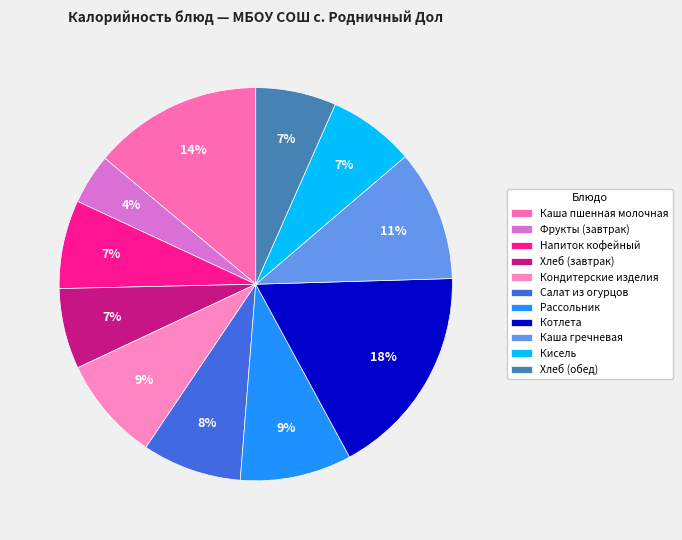

Between Кисель and Каша пшенная молочная, which is larger?

Каша пшенная молочная